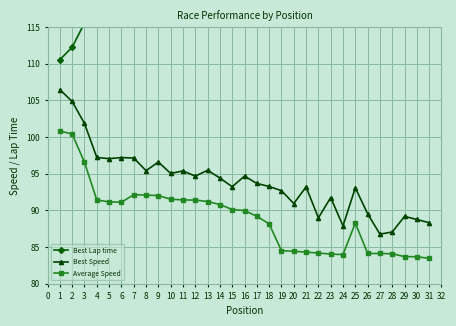

What is the smallest value displayed?

83.5